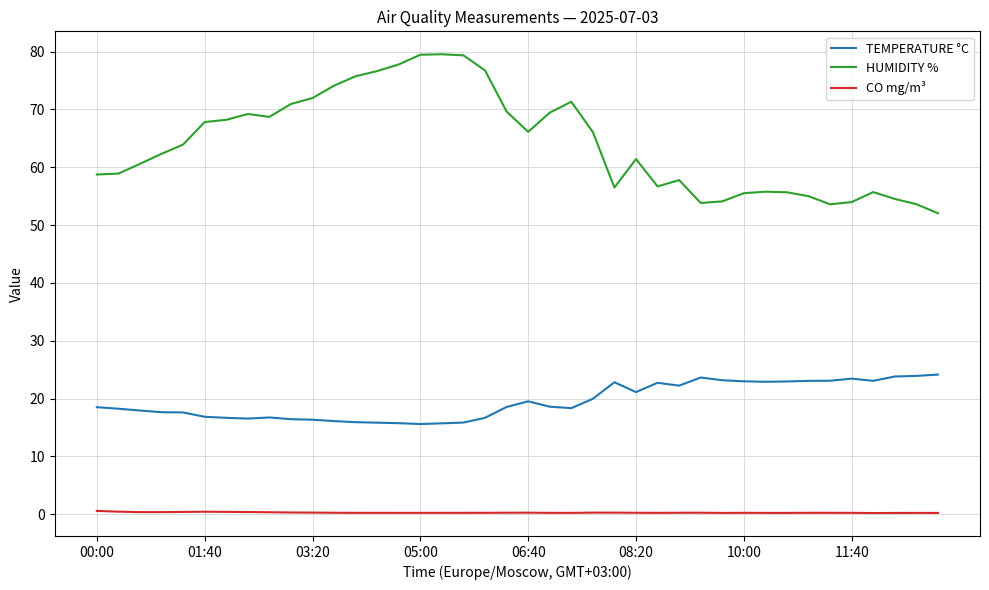

List the series in order of their overall mean, highest first.

HUMIDITY %, TEMPERATURE °C, CO mg/m³